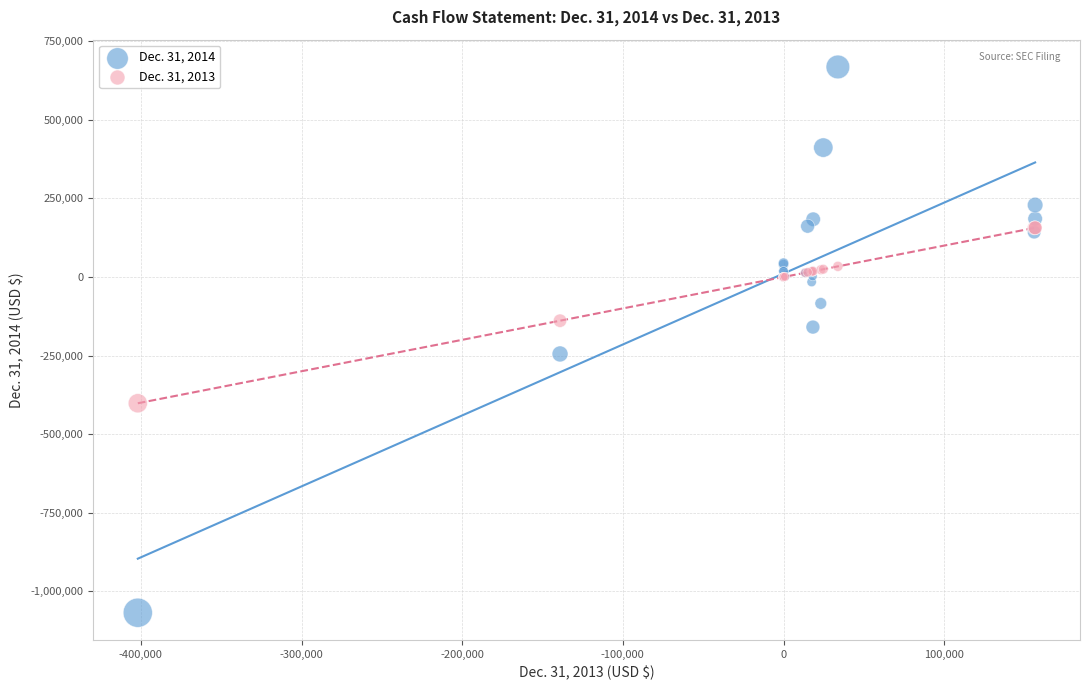

What are all the series names shown in the legend?

Dec. 31, 2014, Dec. 31, 2013